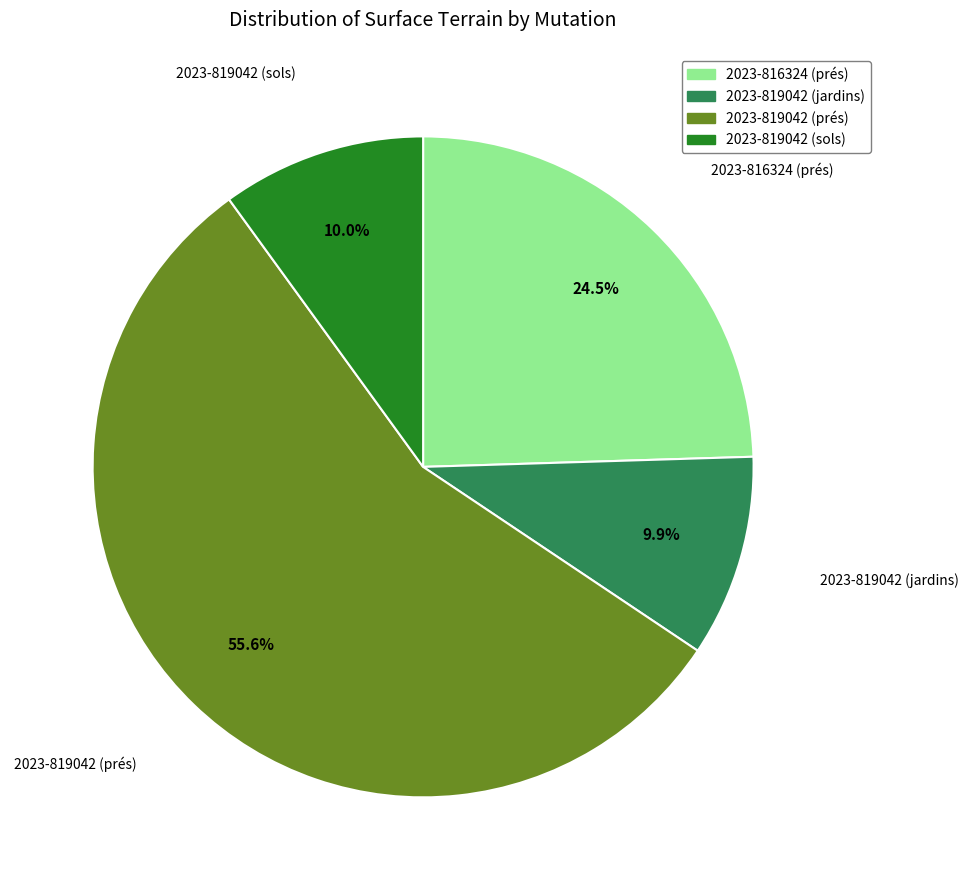

What is the largest slice in the pie chart?

2023-819042 (prés)